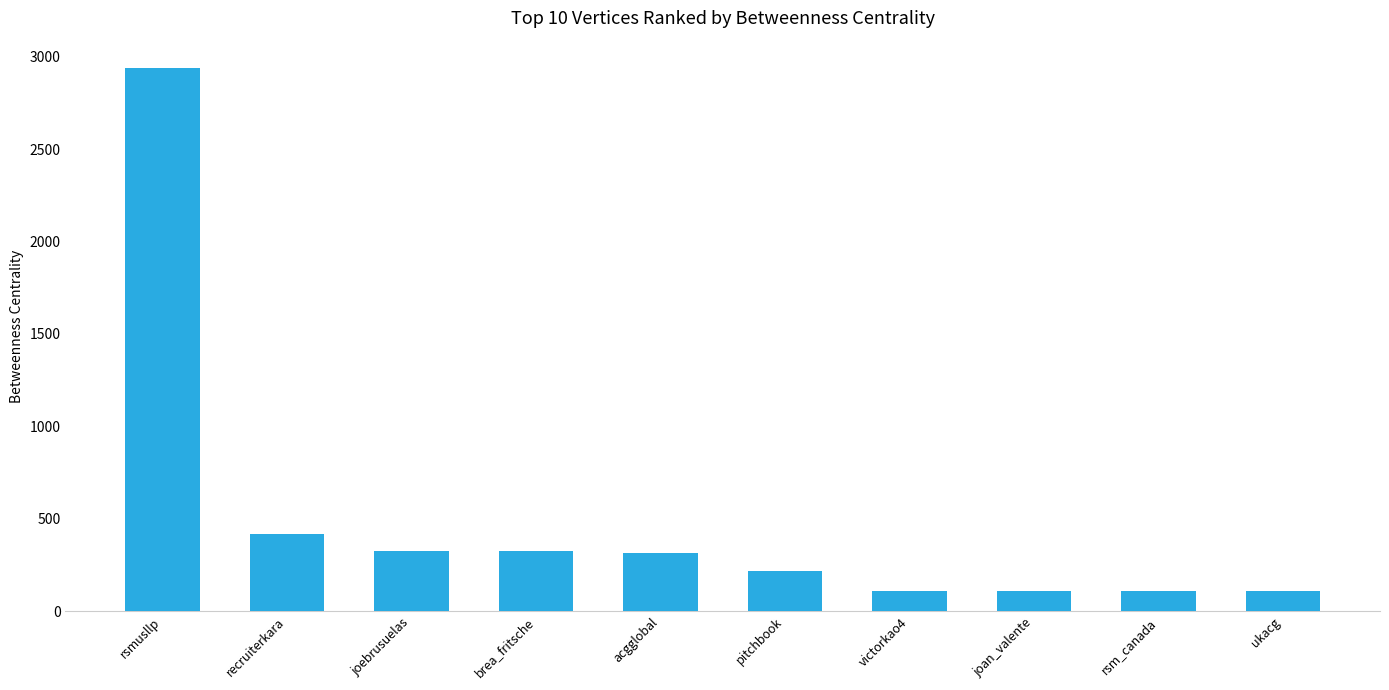

What is the label of the 1st bar from the left?

rsmusllp